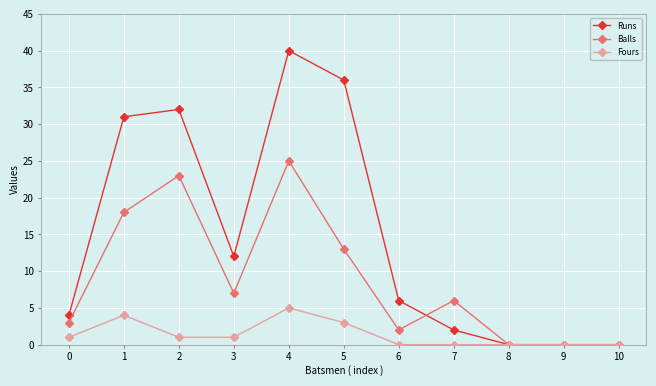

What is the greatest value displayed?

40